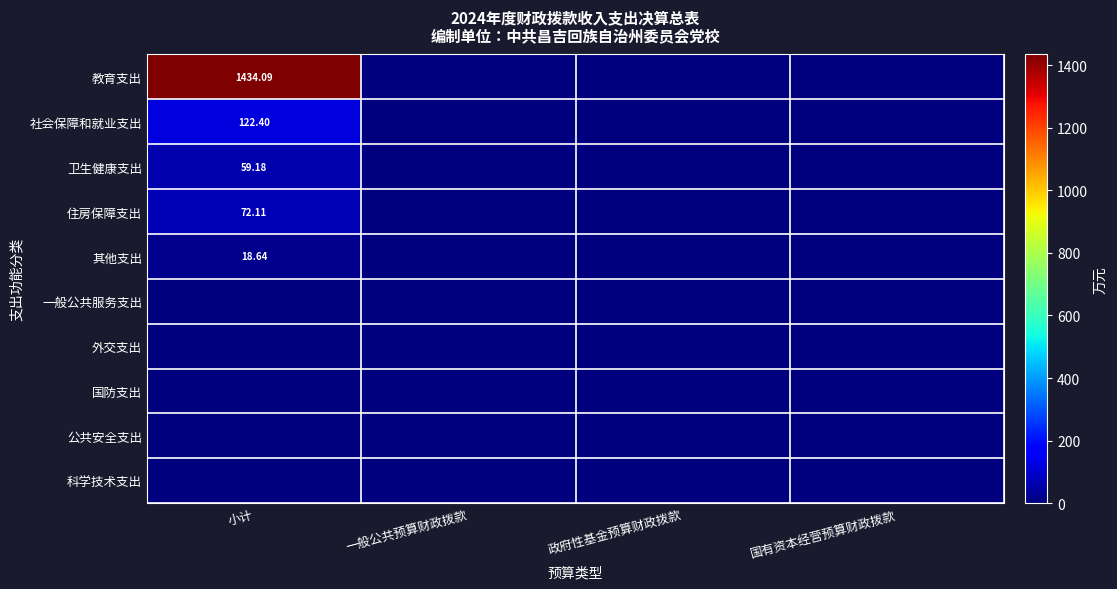

Rank the series by their maximum value, from lowest to highest.

一般公共服务支出, 外交支出, 国防支出, 公共安全支出, 科学技术支出, 其他支出, 卫生健康支出, 住房保障支出, 社会保障和就业支出, 教育支出